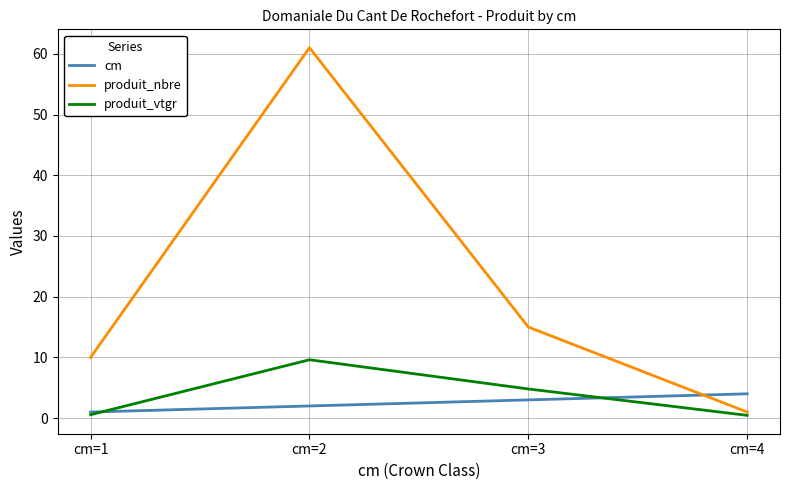

Rank the series at cm=3 from highest to lowest value.

produit_nbre, produit_vtgr, cm